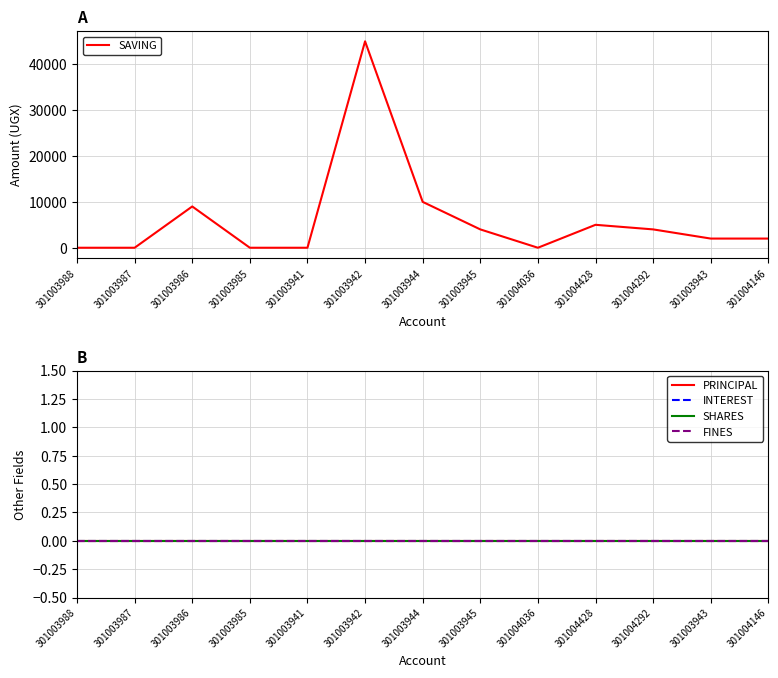

Reading right to left, what are all the values shown in this chart?

SAVING: 301004146=2000	301003943=2000	301004292=4000	301004428=5000	301004036=0	301003945=4000	301003944=10000	301003942=45000	301003941=0	301003985=0	301003986=9000	301003987=0	301003988=0
PRINCIPAL: 301004146=0	301003943=0	301004292=0	301004428=0	301004036=0	301003945=0	301003944=0	301003942=0	301003941=0	301003985=0	301003986=0	301003987=0	301003988=0
INTEREST: 301004146=0	301003943=0	301004292=0	301004428=0	301004036=0	301003945=0	301003944=0	301003942=0	301003941=0	301003985=0	301003986=0	301003987=0	301003988=0
SHARES: 301004146=0	301003943=0	301004292=0	301004428=0	301004036=0	301003945=0	301003944=0	301003942=0	301003941=0	301003985=0	301003986=0	301003987=0	301003988=0
FINES: 301004146=0	301003943=0	301004292=0	301004428=0	301004036=0	301003945=0	301003944=0	301003942=0	301003941=0	301003985=0	301003986=0	301003987=0	301003988=0